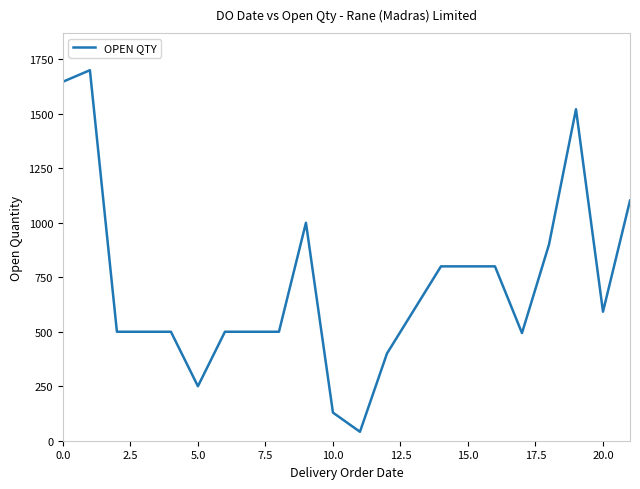

What is the minimum value shown in the chart?

41